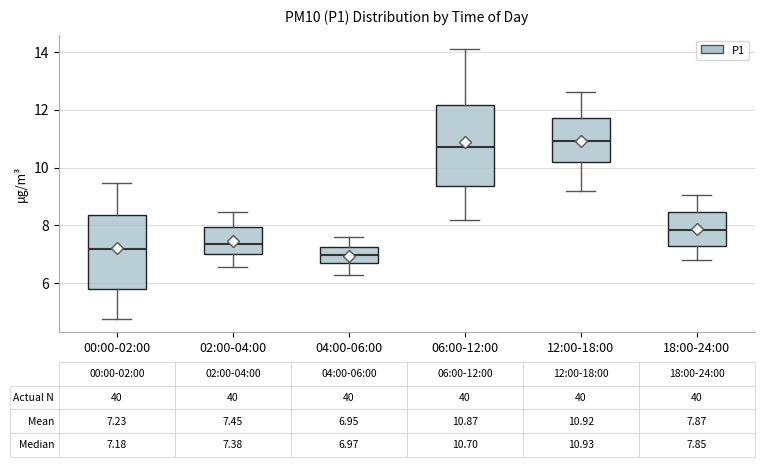

Which box is the tallest, from its lower edge to its upper edge?

06:00-12:00